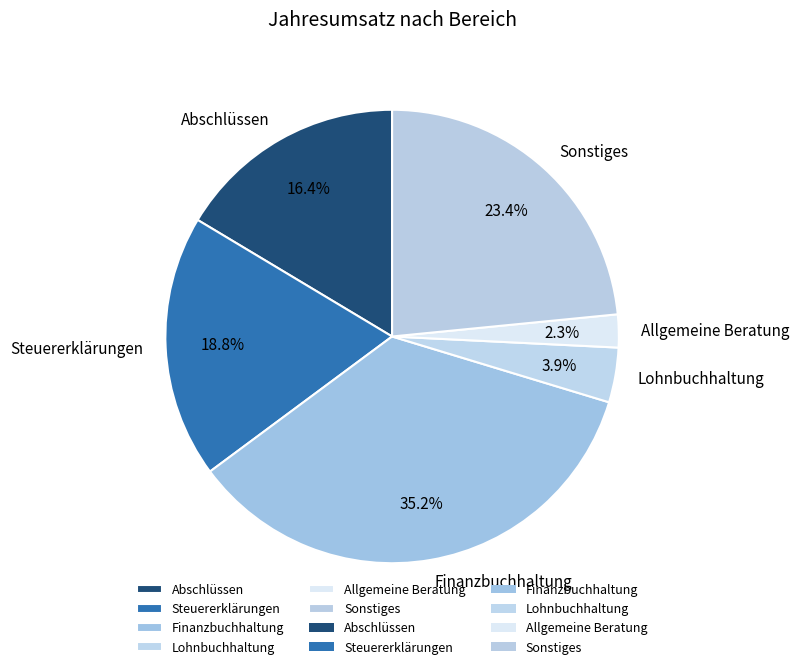

Is there a majority slice in this chart?

No